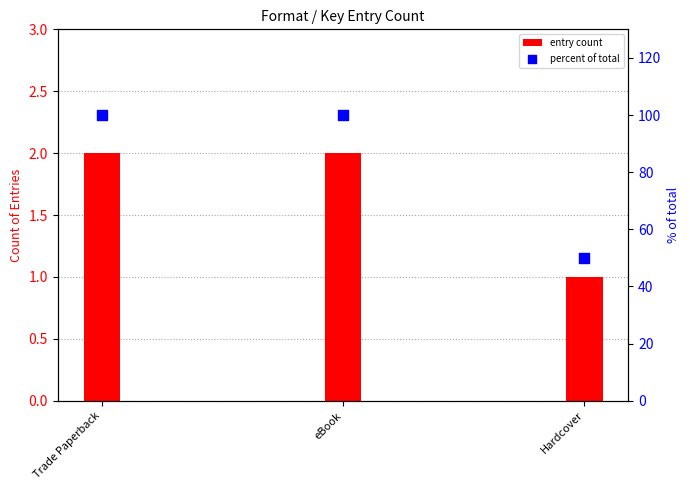

Approximately how many times larger is the value at Hardcover compared to Trade Paperback?

0.5